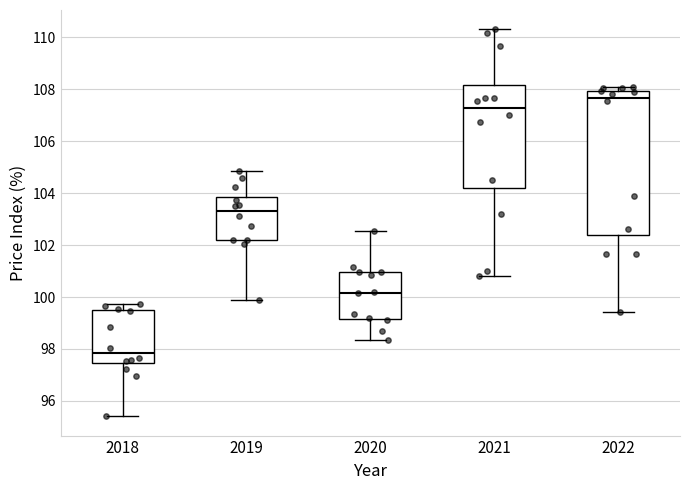

Reading left to right, read every box against the y-axis: the position of its median line, the range the box covers, and the ends of its whiskers. The values are not printed on the chart, so give them approximately, as read against the axis.

2018: median 97.8, box 97.4 to 99.4, whiskers 95.4 to 99.8
2019: median 103.4, box 102.2 to 103.8, whiskers 99.8 to 104.8
2020: median 100.2, box 99.2 to 101.0, whiskers 98.4 to 102.6
2021: median 107.2, box 104.2 to 108.2, whiskers 100.8 to 110.4
2022: median 107.6, box 102.4 to 108.0, whiskers 99.4 to 108.0 (just above the box's upper edge)